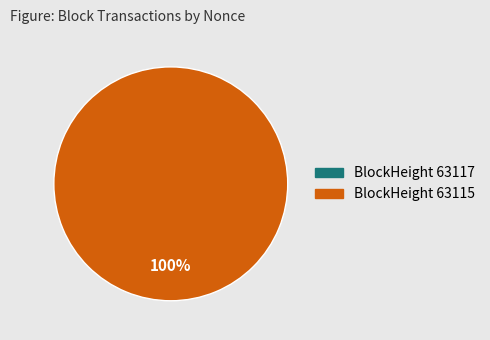

What percentage is NOT represented by 63117?

100.0%